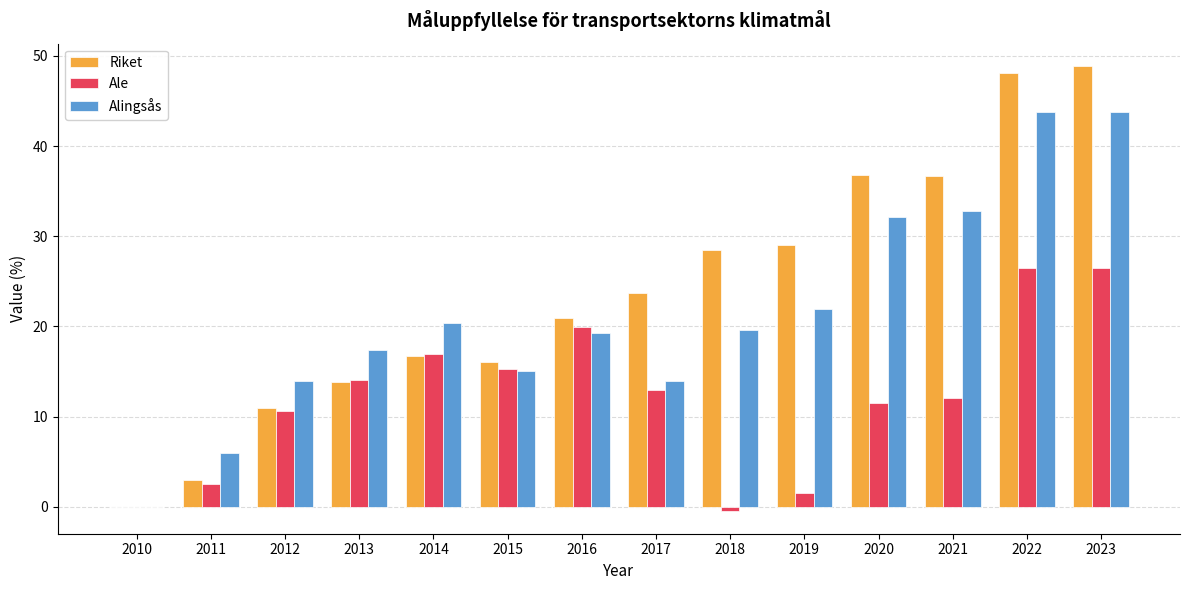

Where does the Alingsås series first go above 19?

2014